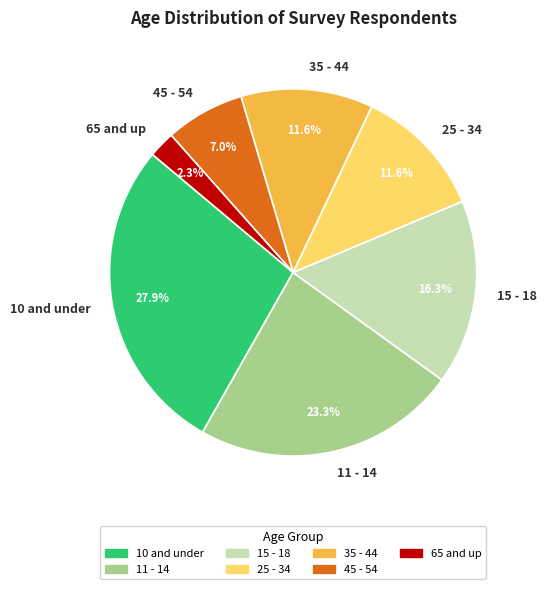

How many slices are in this pie chart?

7